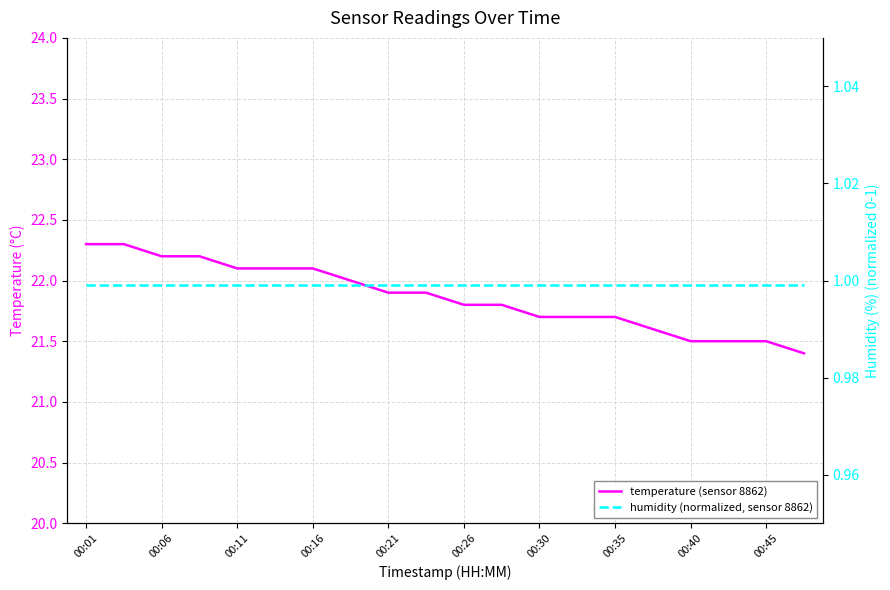

Reading right to left, transcribe all the data shown in this chart.

temperature (sensor 8862): 21.4	21.5	21.5	21.5	21.6	21.7	21.7	21.7	21.8	21.8	21.9	21.9	22.0	22.1	22.1	22.1	22.2	22.2	22.3	22.3
humidity (normalized, sensor 8862): 1.0	1.0	1.0	1.0	1.0	1.0	1.0	1.0	1.0	1.0	1.0	1.0	1.0	1.0	1.0	1.0	1.0	1.0	1.0	1.0